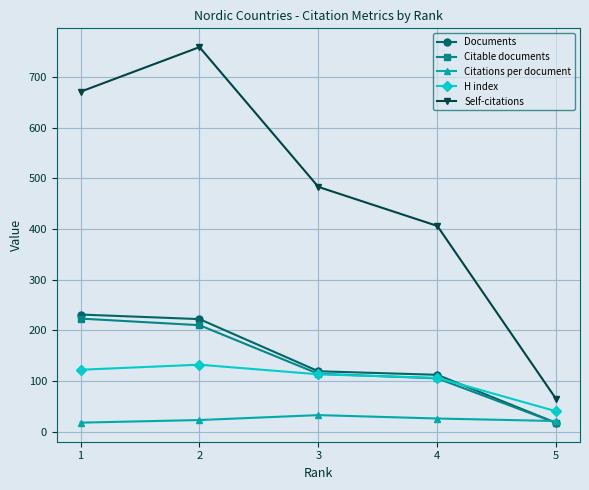

List the labels in order of H index value, smallest first.

5, 4, 3, 1, 2